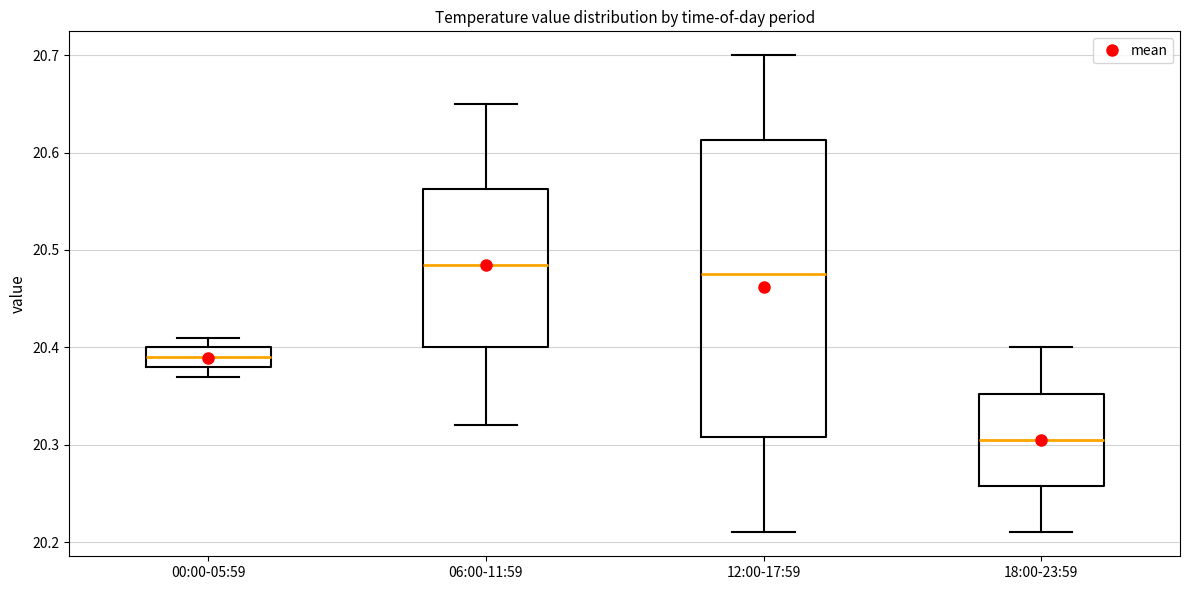

Where does the median line of the box for 18:00-23:59 sit on the y-axis? The values are not printed on the chart, so give them approximately, as read against the axis.

20.31